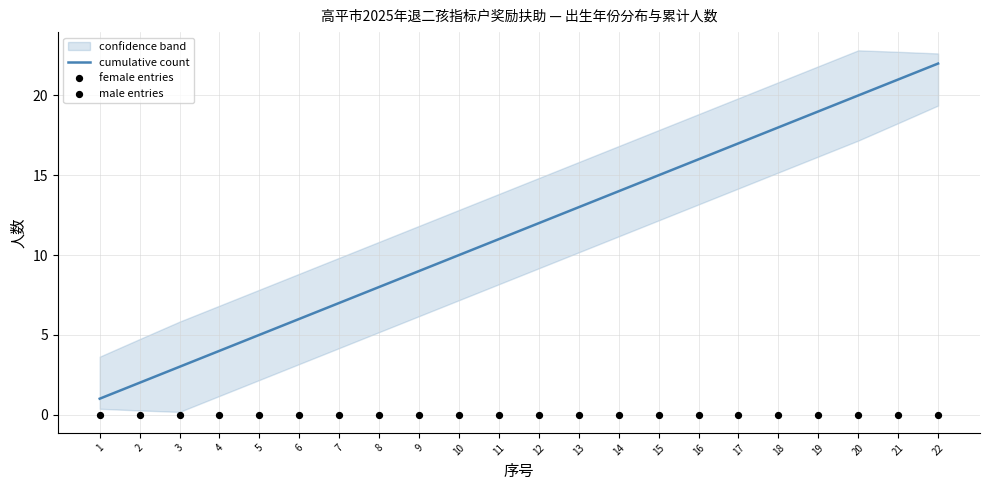

Which series reaches the minimum Y coordinate?

female_count